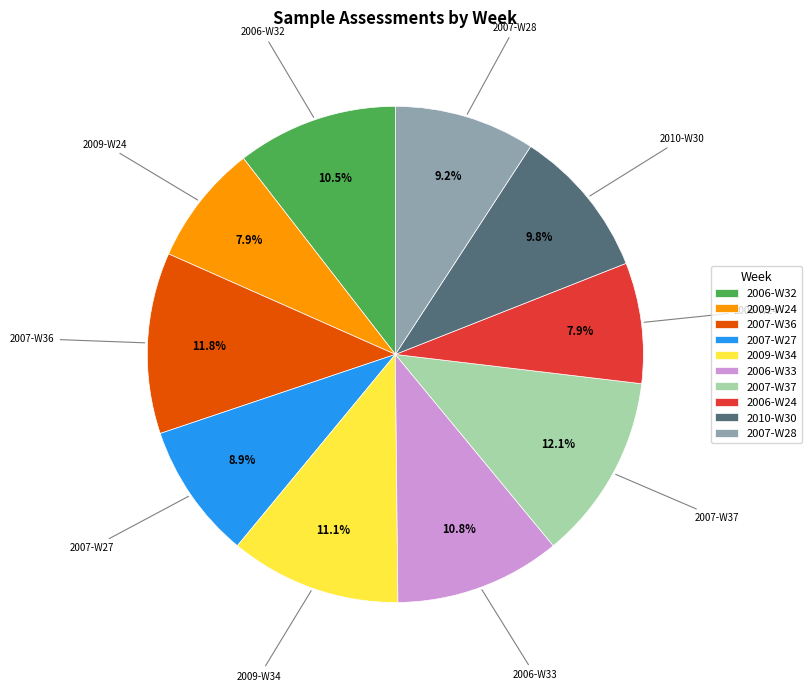

What percentage is the 2007-W37 slice, to the nearest percent?

12%